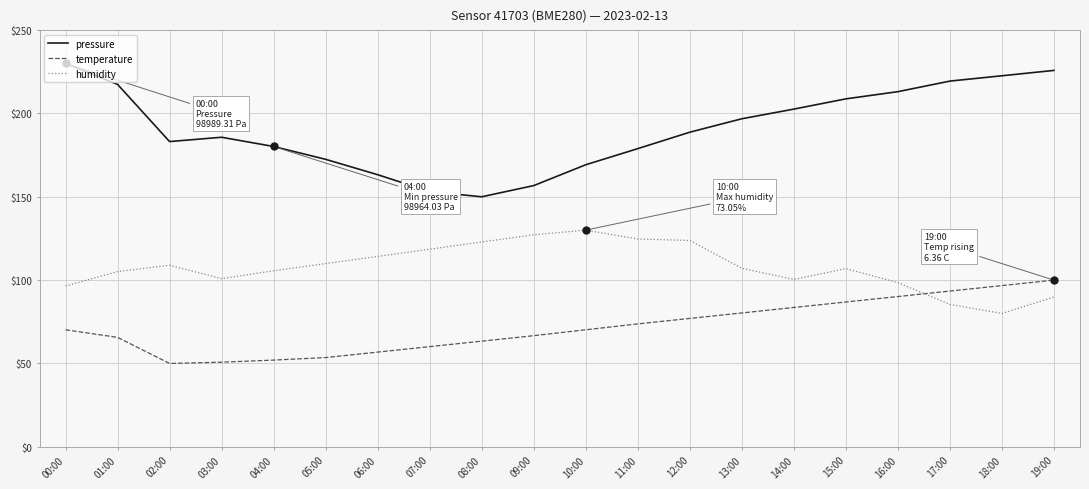

What is the spread (max minus min) of values at 02:00?

133.1